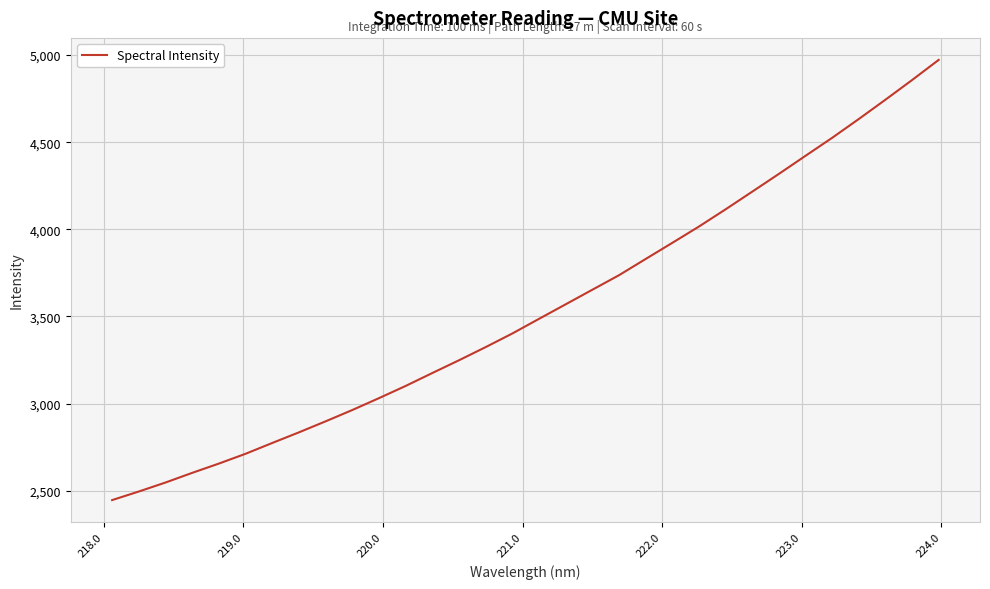

What is the smallest value displayed?

2446.6